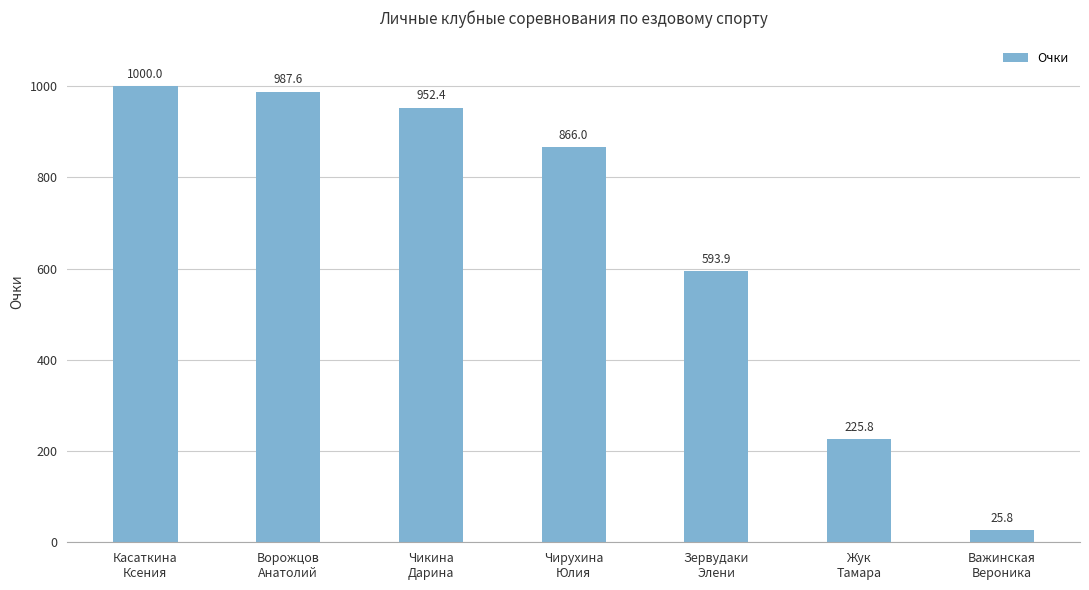

How many data points are less than 865?

3